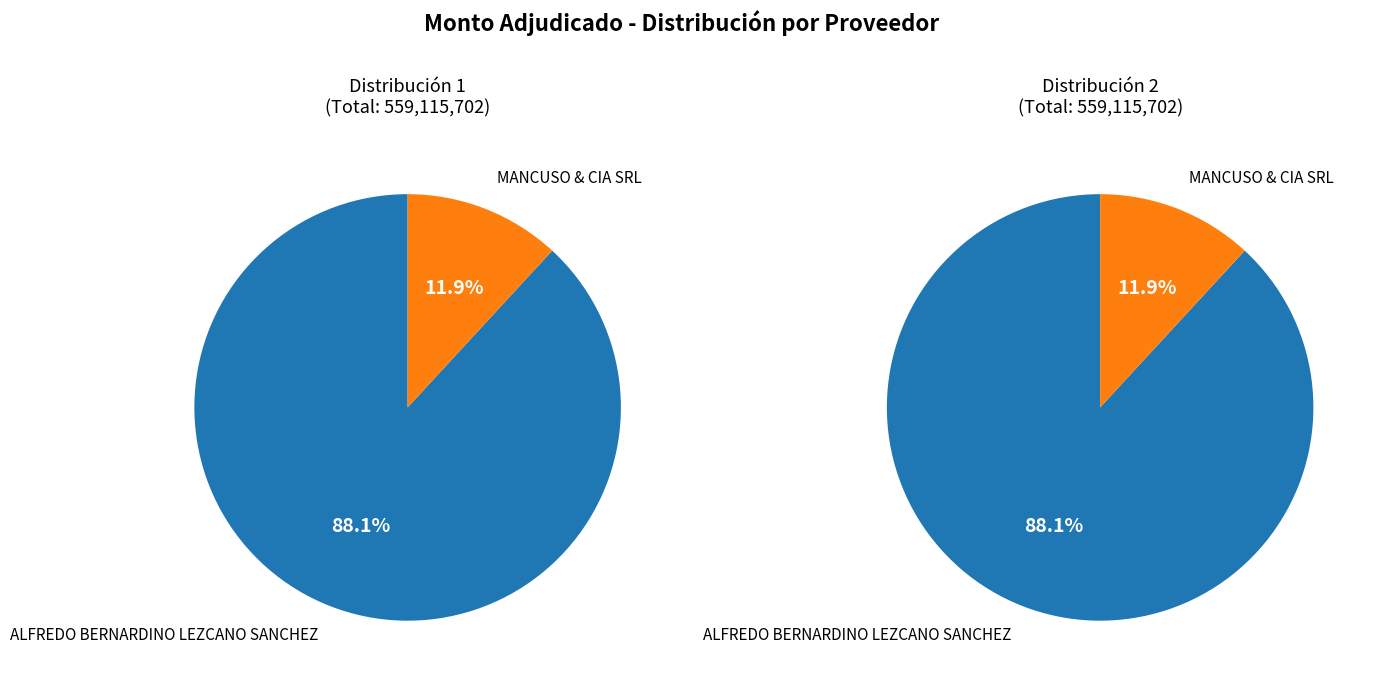

To the nearest percent, what is the average slice percentage?

50%